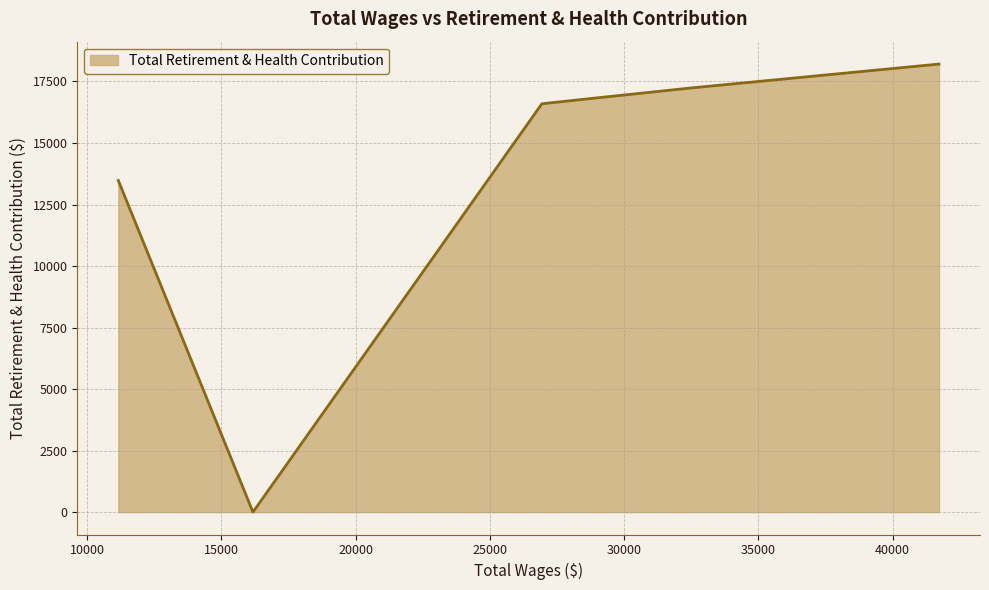

What is the maximum value shown in the chart?

18208